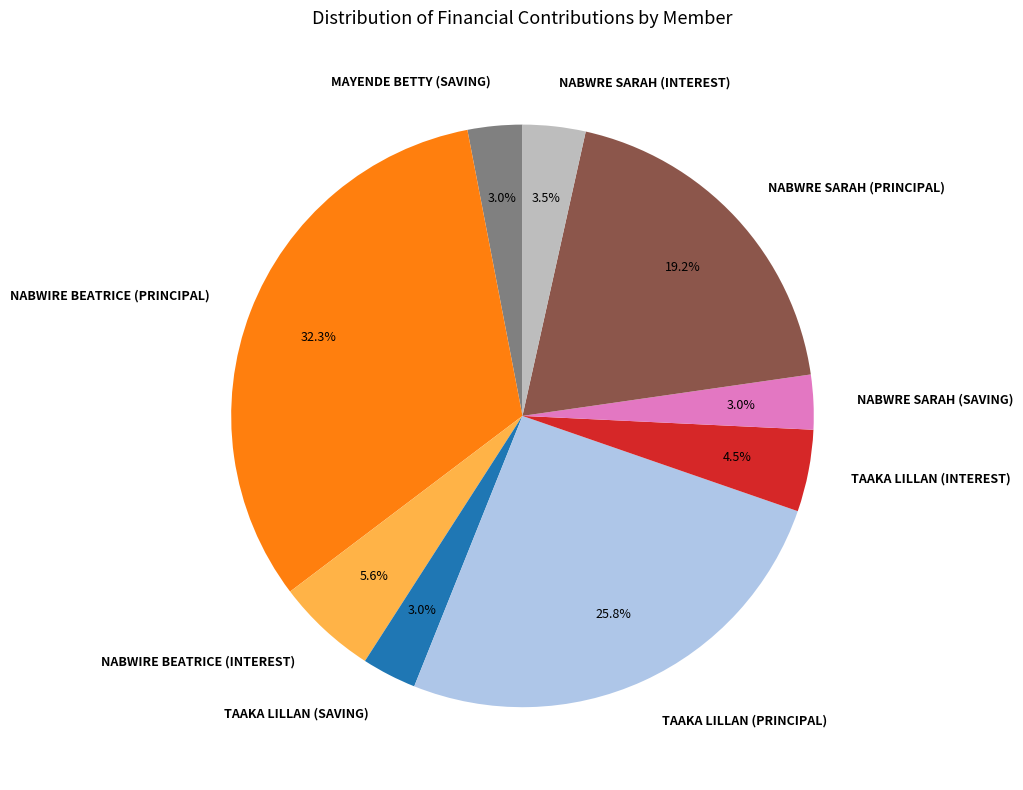

Does NABWRE SARAH (SAVING) account for over 50% of the chart?

No